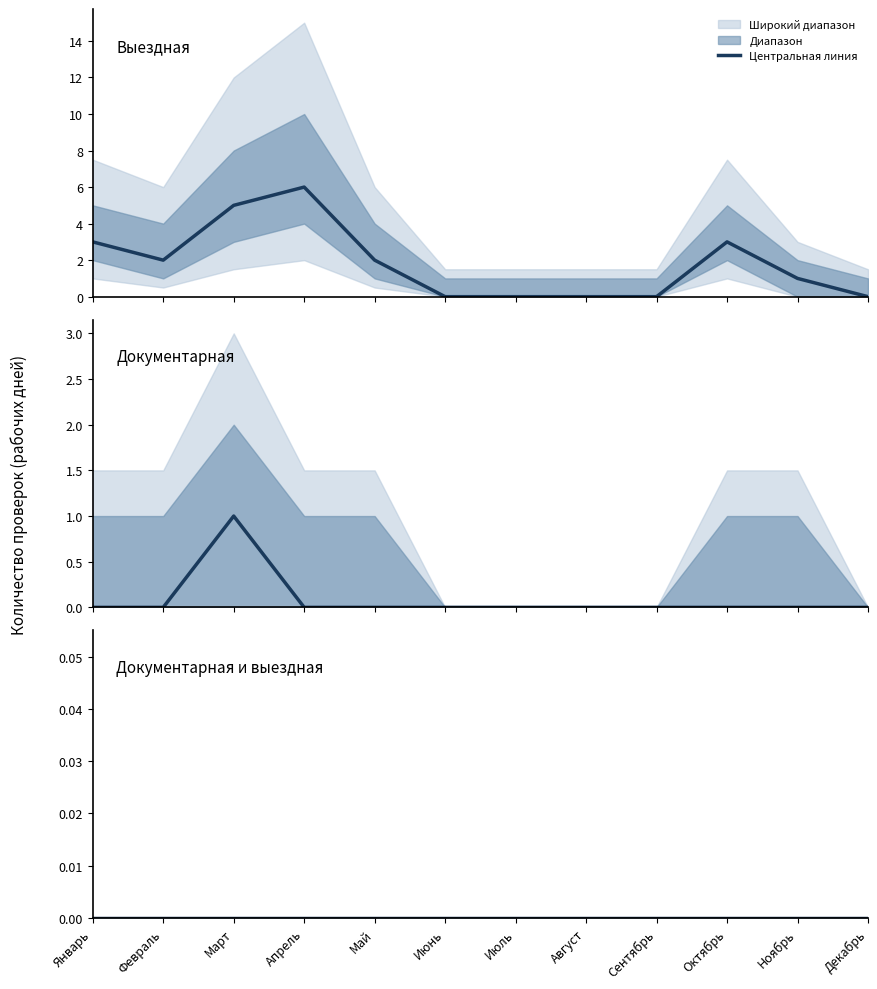

The Выездная series shows 5 at Март. True or false?

True